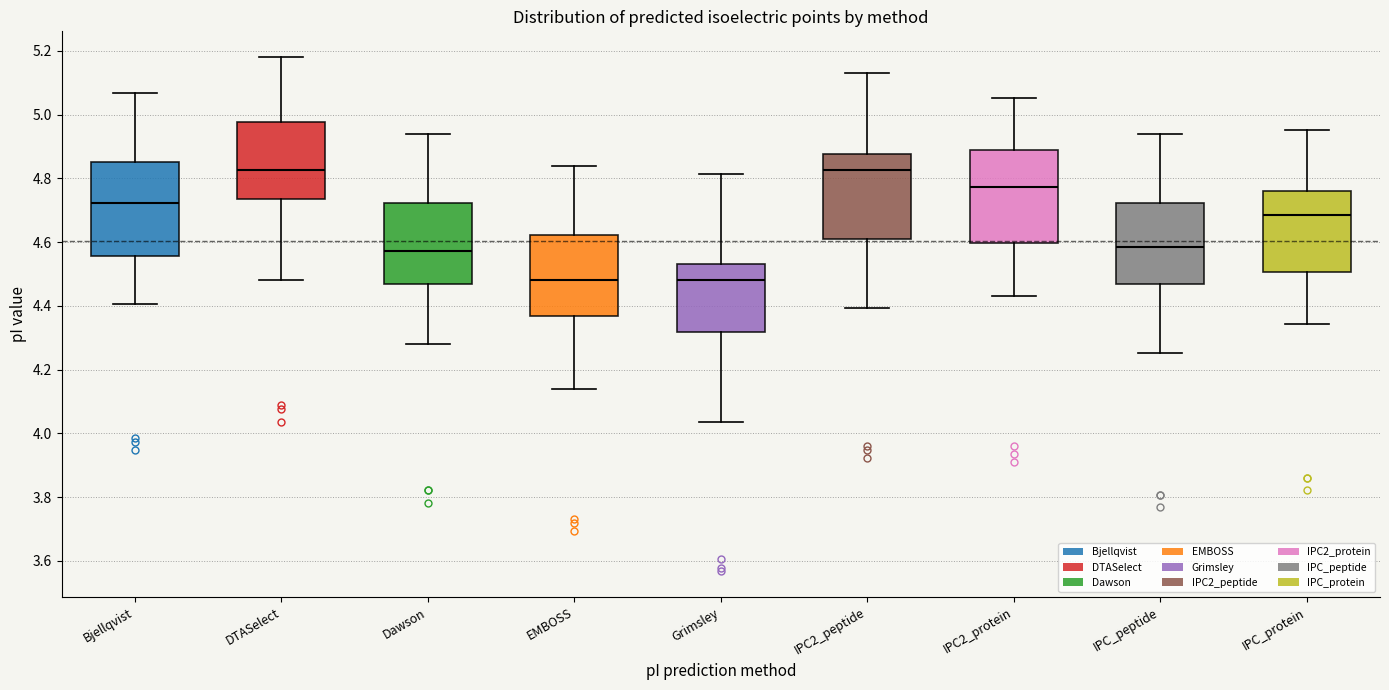

Reading left to right, read every box against the y-axis: the position of its median line, the range the box covers, and the ends of its whiskers. The values are not printed on the chart, so give them approximately, as read against the axis.

Bjellqvist: median 4.72, box 4.56 to 4.86, whiskers 4.40 to 5.06
DTASelect: median 4.82, box 4.74 to 4.98, whiskers 4.48 to 5.18
Dawson: median 4.58, box 4.46 to 4.72, whiskers 4.28 to 4.94
EMBOSS: median 4.48, box 4.36 to 4.62, whiskers 4.14 to 4.84
Grimsley: median 4.48, box 4.32 to 4.54, whiskers 4.04 to 4.82
IPC2_peptide: median 4.82, box 4.60 to 4.88, whiskers 4.40 to 5.14
IPC2_protein: median 4.78, box 4.60 to 4.88, whiskers 4.44 to 5.06
IPC_peptide: median 4.58, box 4.46 to 4.72, whiskers 4.26 to 4.94
IPC_protein: median 4.68, box 4.50 to 4.76, whiskers 4.34 to 4.96